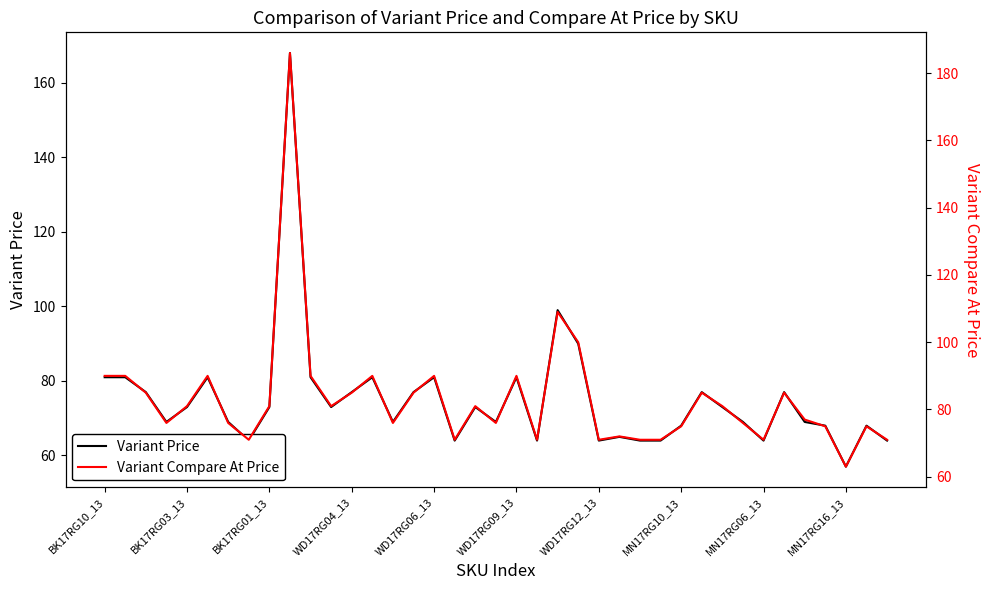

The value of Variant Price at WD17RG09_13 is 122. True or false?

False